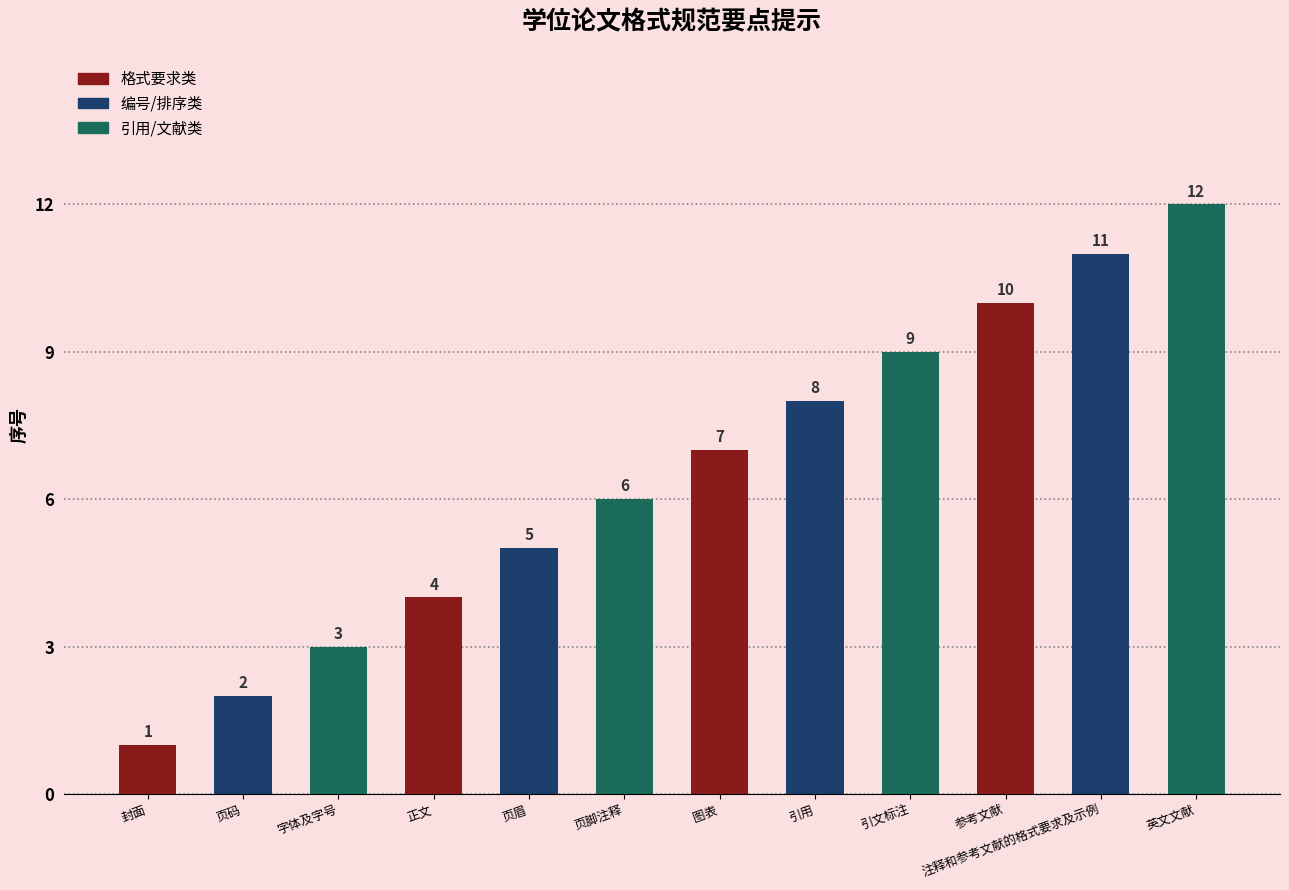

The value at 页码 is 2. True or false?

True